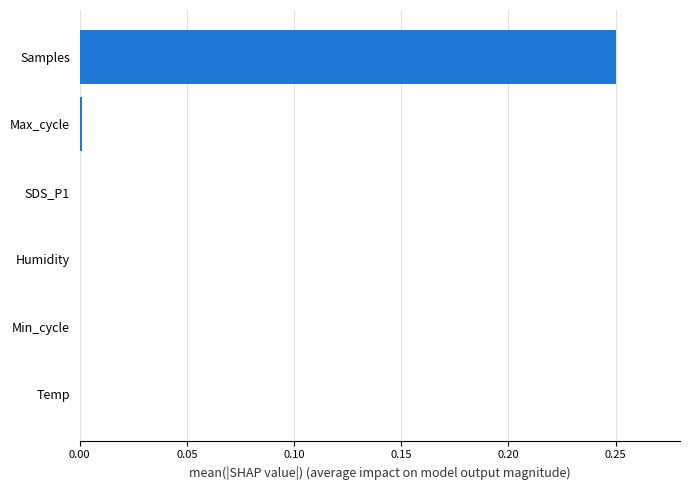

What is the sum of all values?

0.3